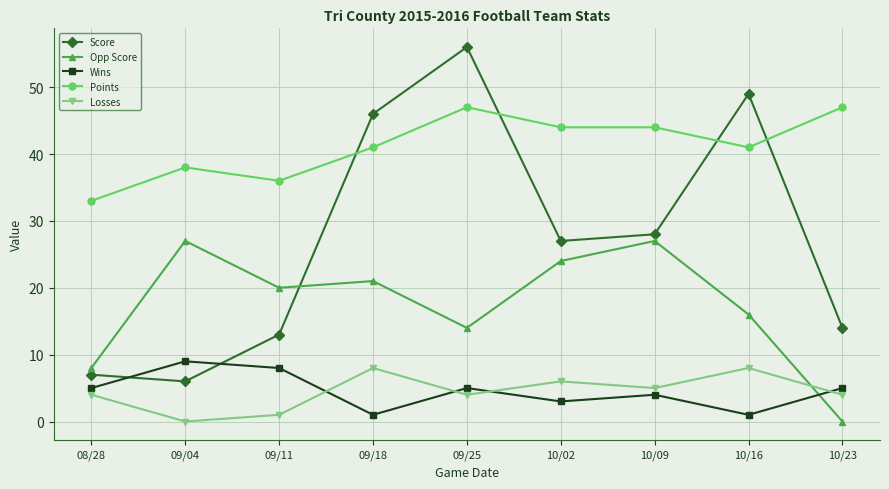

What is the value of the Losses point at the 4th from the left?

8